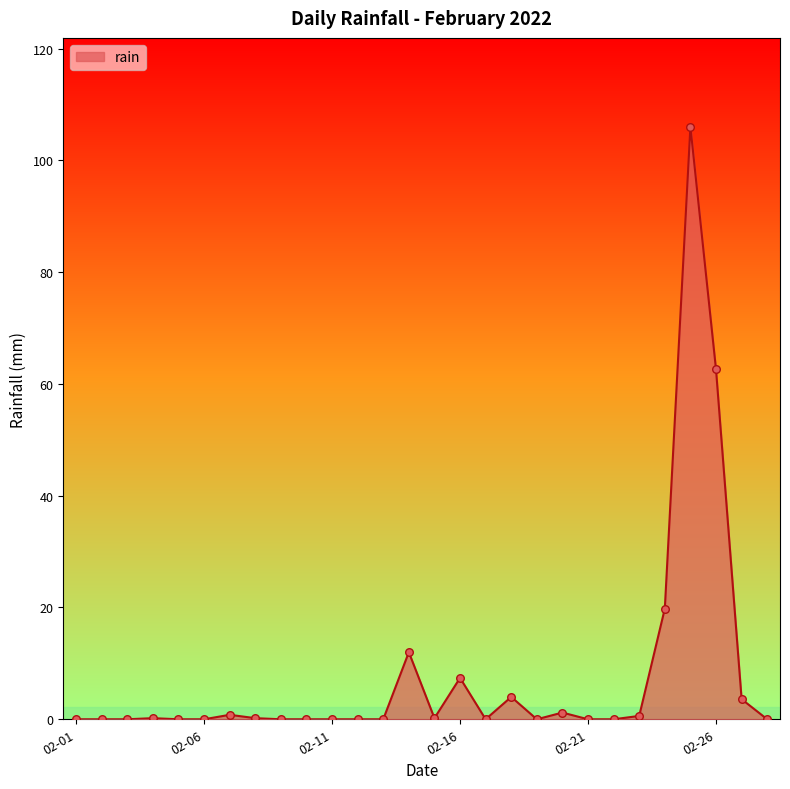

What is the maximum value shown in the chart?

106.0